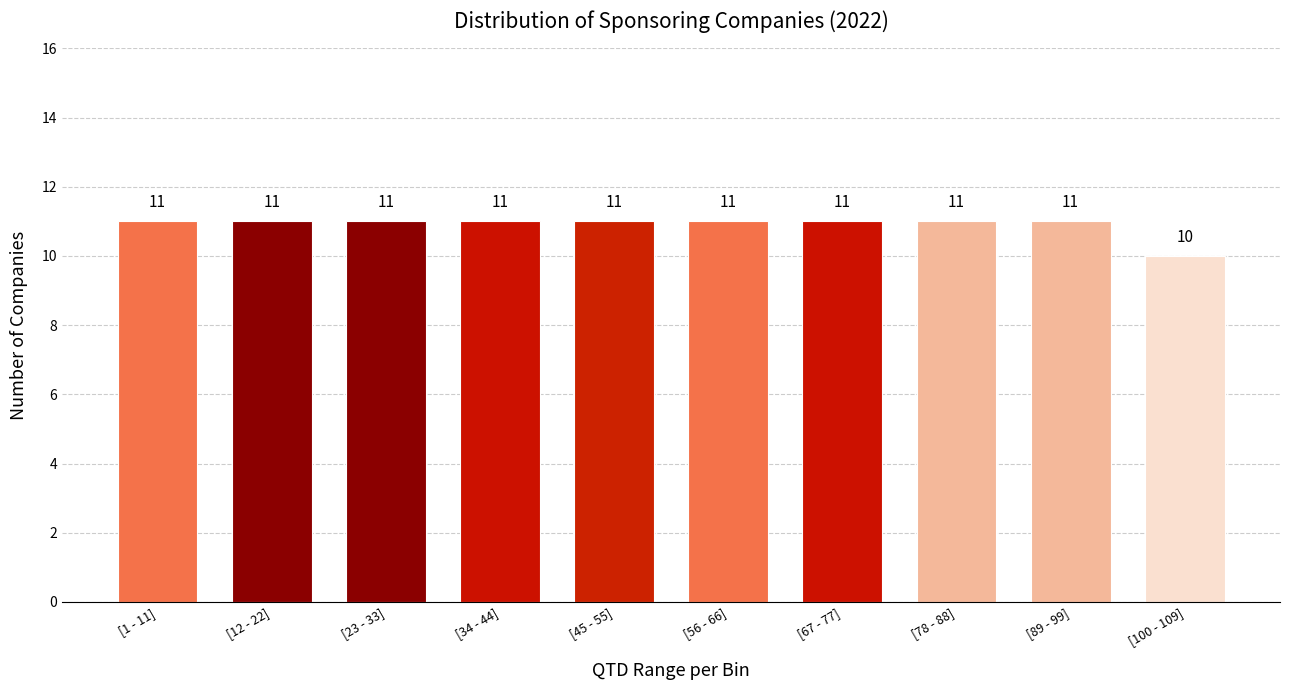

Reading left to right, list all the values displayed in this chart.

11	11	11	11	11	11	11	11	11	10